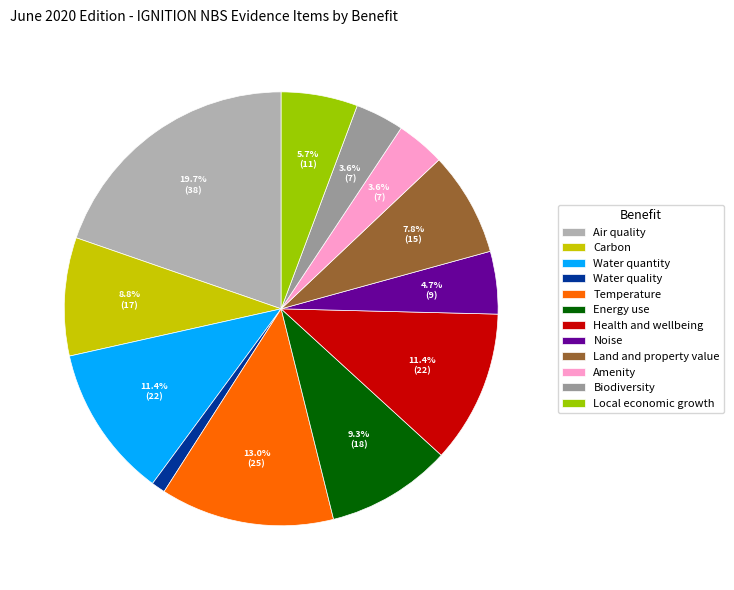

Which has a higher value, Water quality or Biodiversity?

Biodiversity